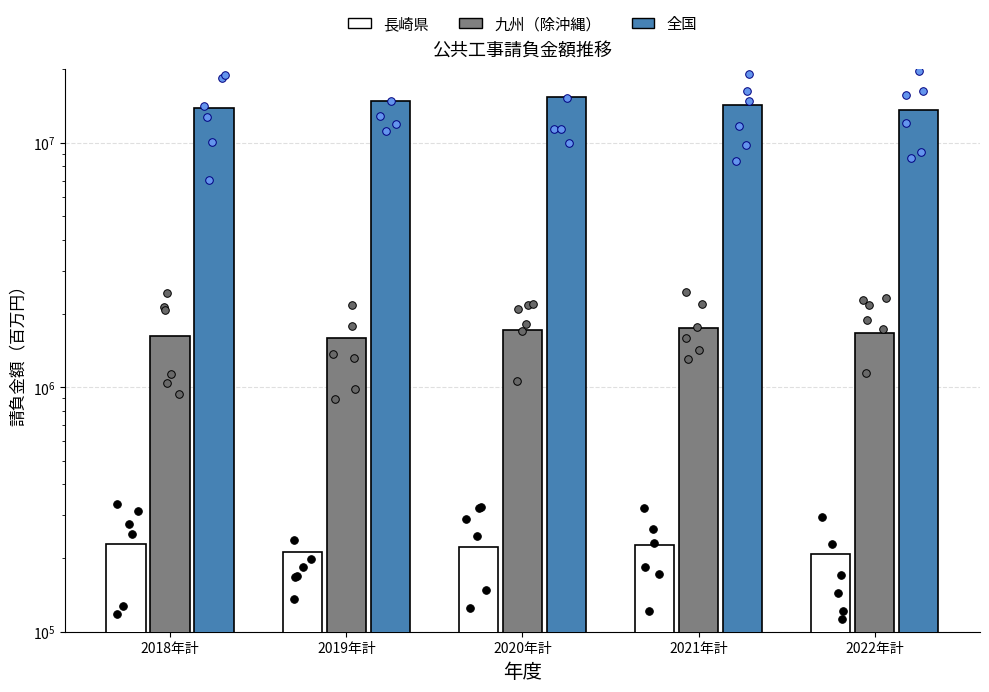

Which series has the largest Y range (max minus min)?

全国